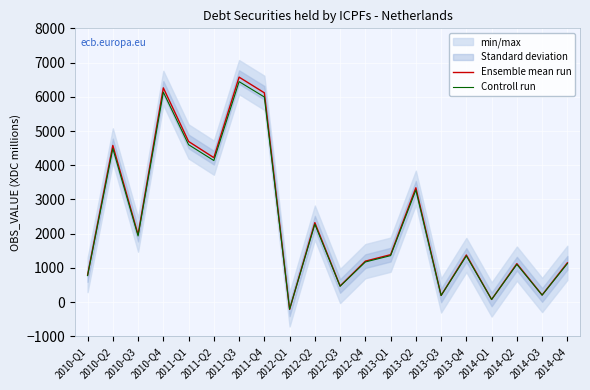

Is it true that Ensemble mean run equals 78.0 at 2014-Q1?

True